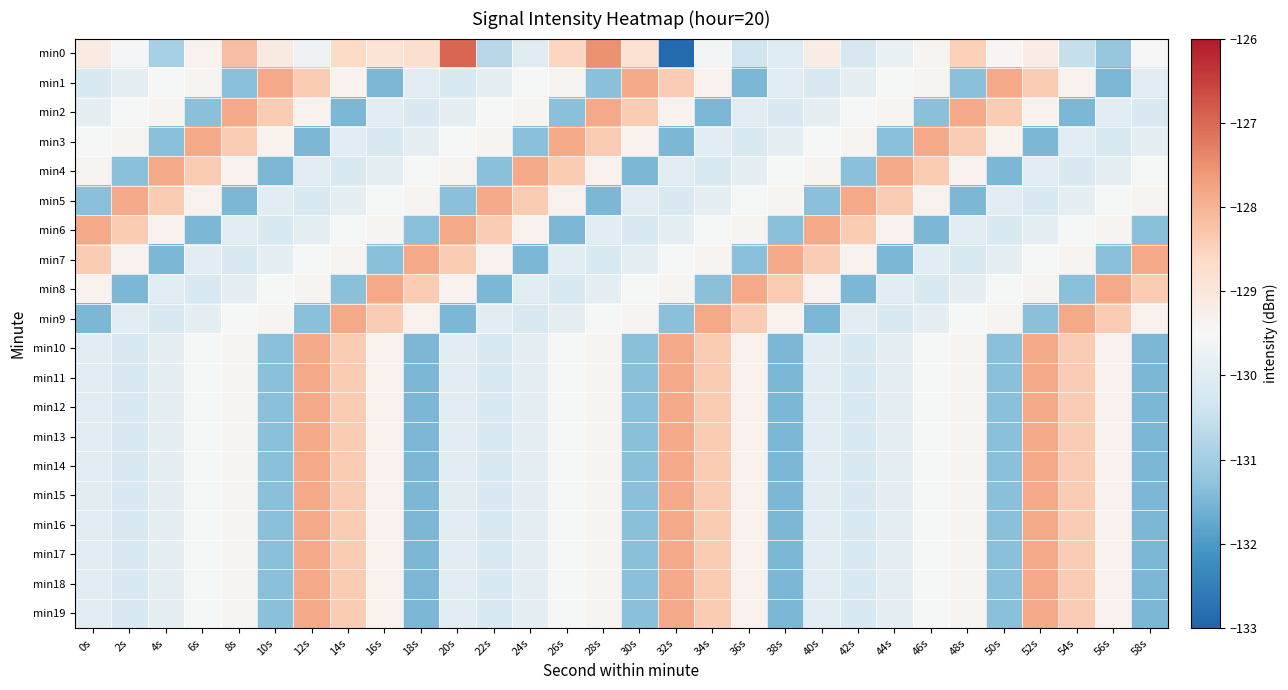

Count the number of data series in this chart.

20